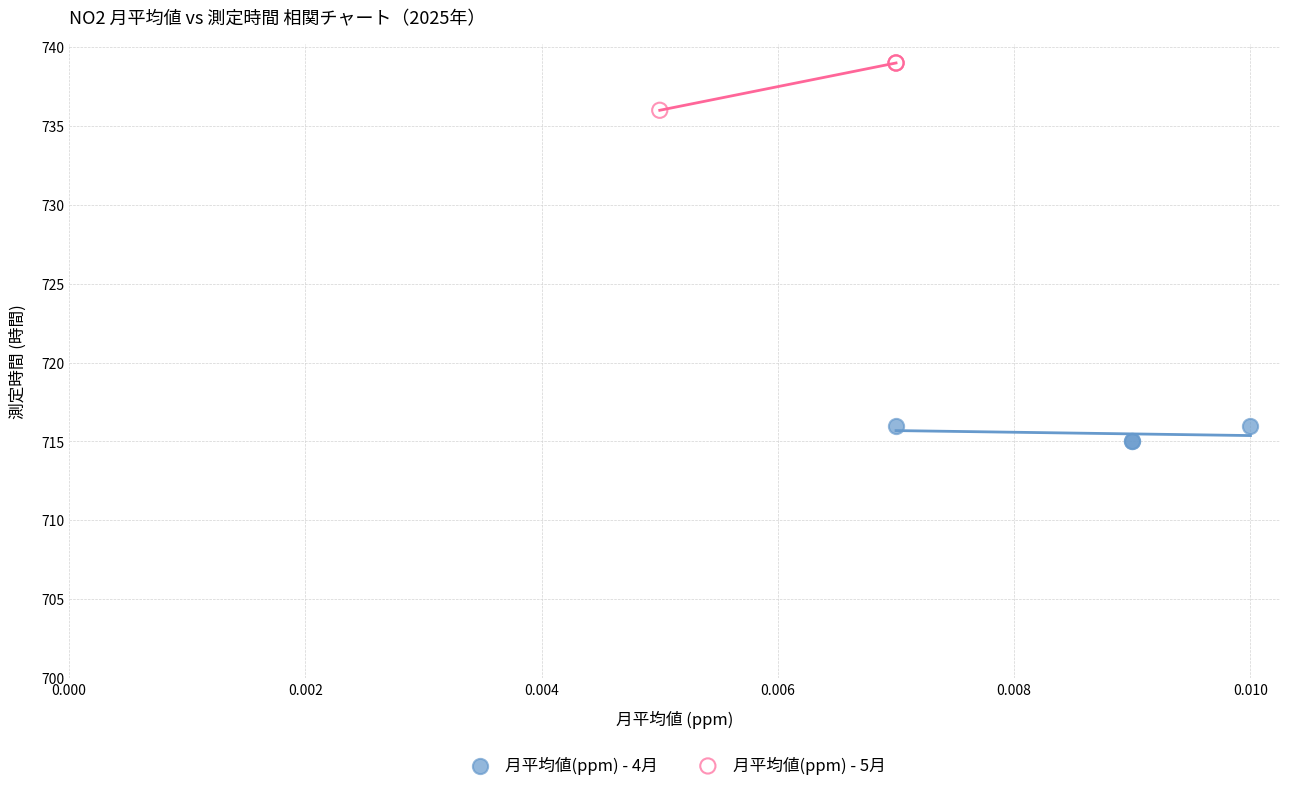

Which series contains the lowest Y value?

月平均値(ppm) - 4月